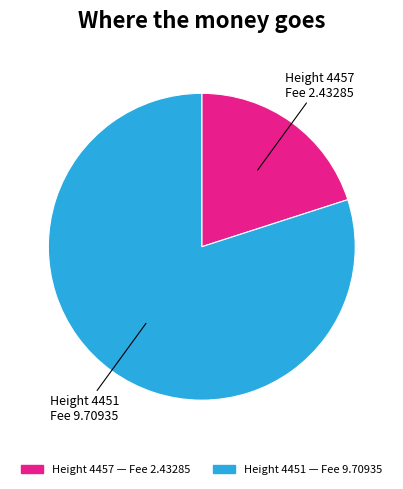

Is there a majority slice in this chart?

Yes